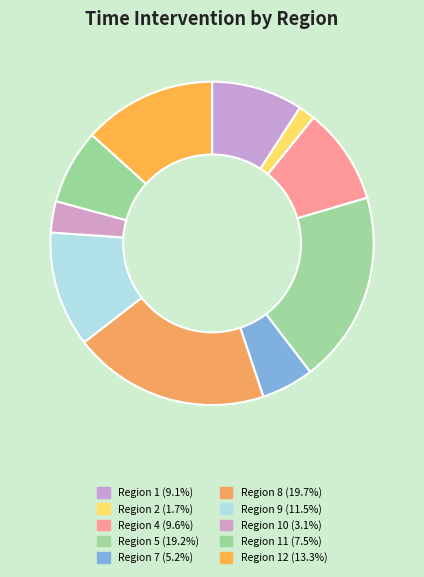

How many slices are in this pie chart?

10